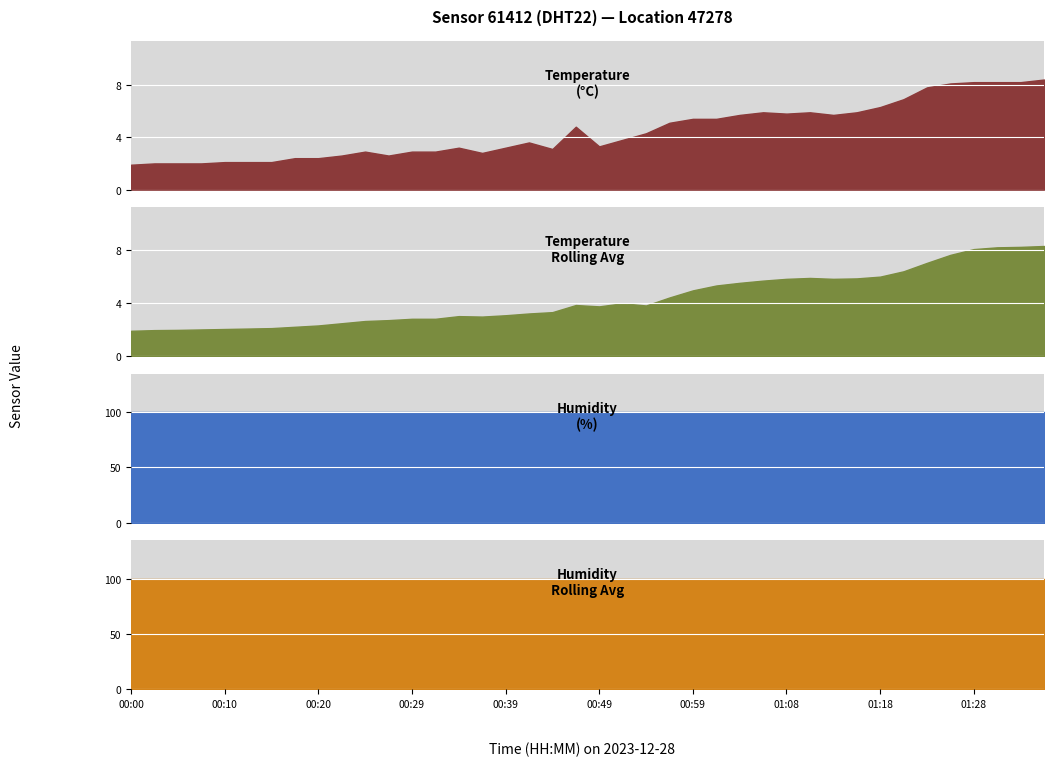

How many categories are shown in the chart?

40